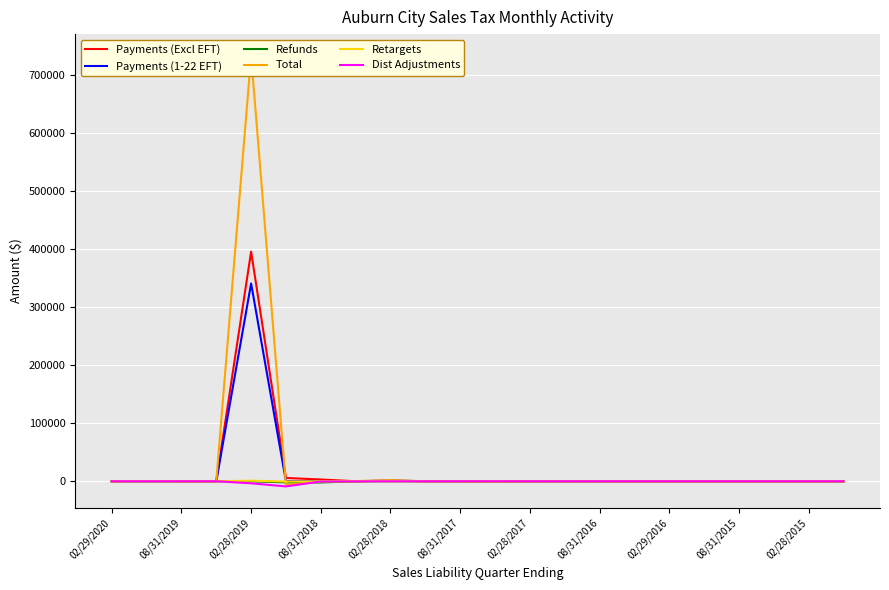

At which label does Payments (Excl EFT) reach its peak?

02/28/2019